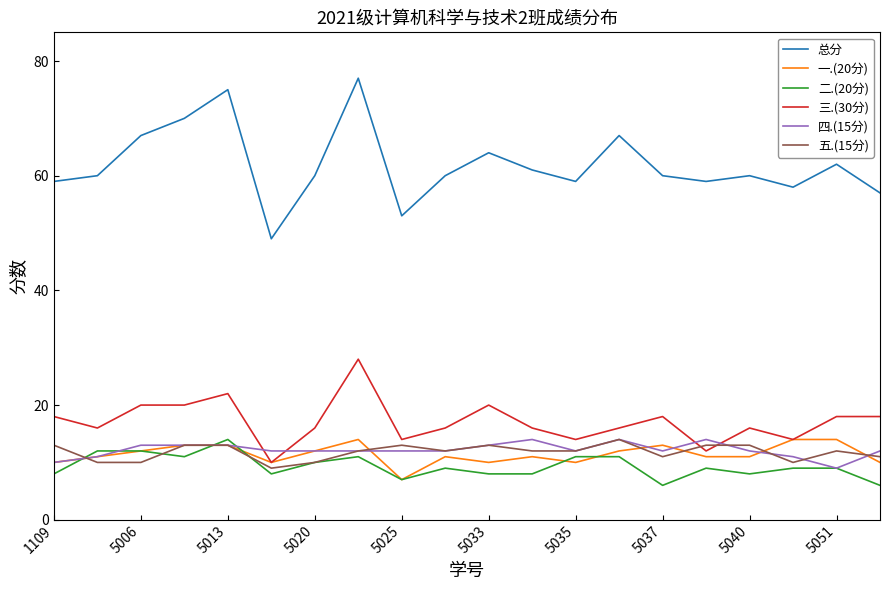

Which series has the widest spread of values?

总分